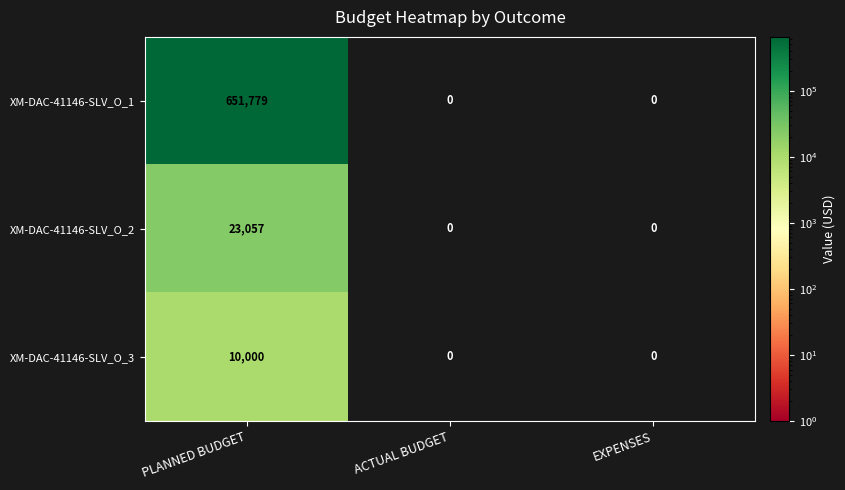

Reading left to right, what are all the values shown in this chart?

XM-DAC-41146-SLV_O_1: PLANNED BUDGET=651779	ACTUAL BUDGET=0	EXPENSES=0
XM-DAC-41146-SLV_O_2: PLANNED BUDGET=23057	ACTUAL BUDGET=0	EXPENSES=0
XM-DAC-41146-SLV_O_3: PLANNED BUDGET=10000	ACTUAL BUDGET=0	EXPENSES=0